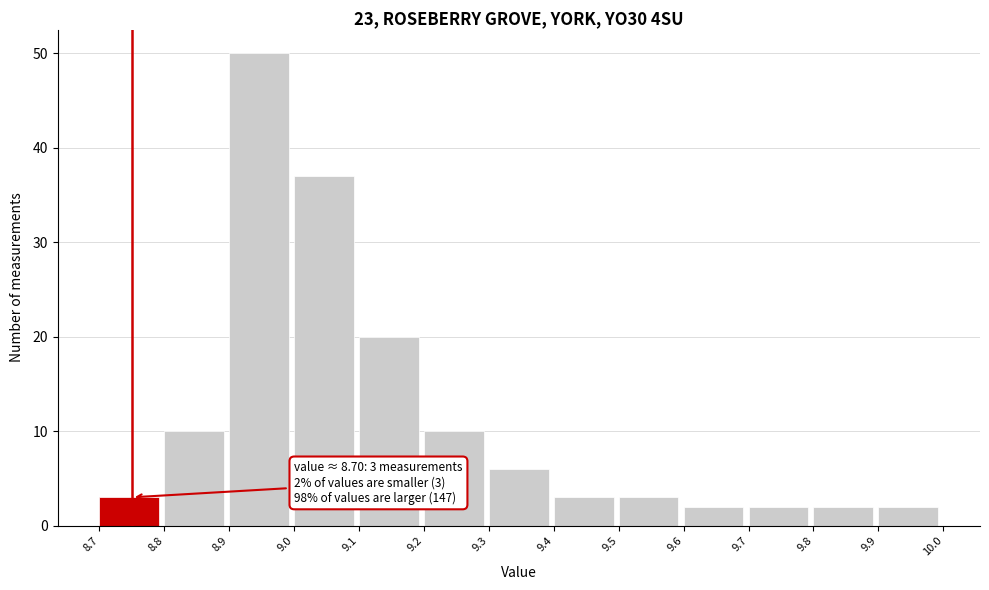

Which range on the x-axis has the tallest bar?

8.9 to 9.0